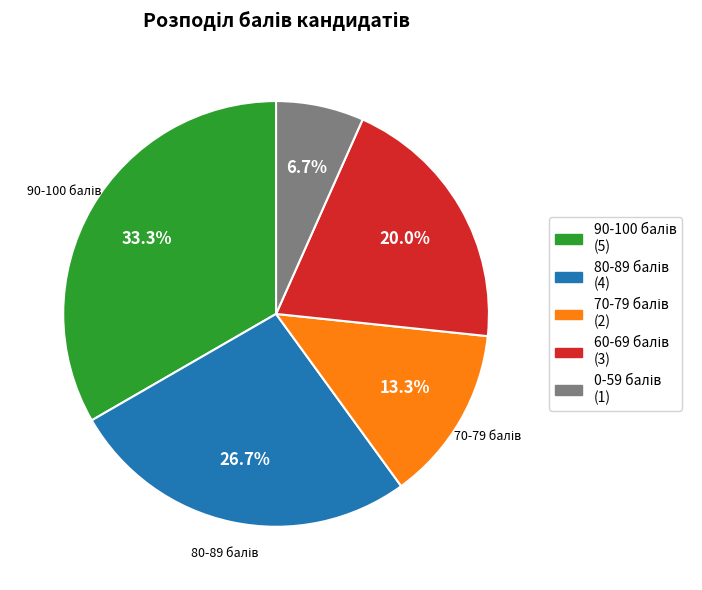

How many slices are in this pie chart?

5